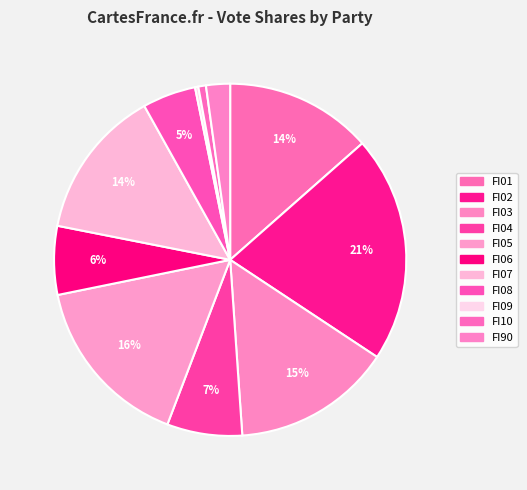

What percentage is the FI08 slice, to the nearest percent?

5%